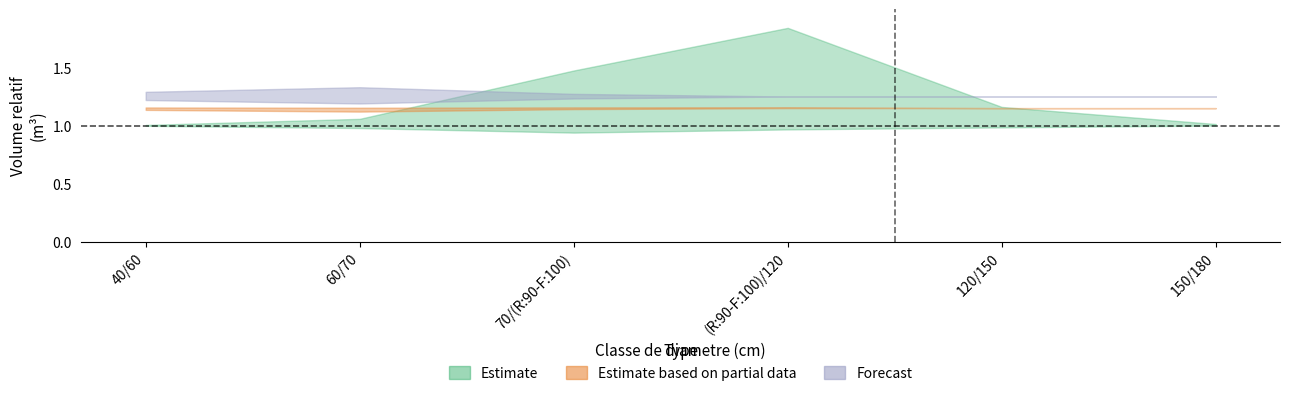

What is the value of the DOUGLAS_BORDURE_produit_vtgr point at the 4th from the left?

1.2